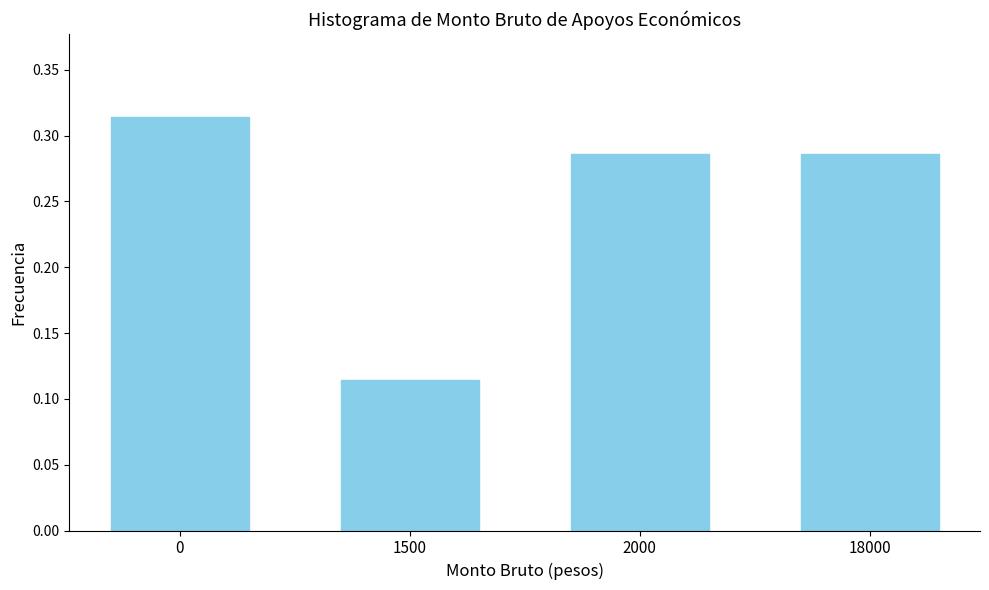

Which category has the lowest value across all series?

1500